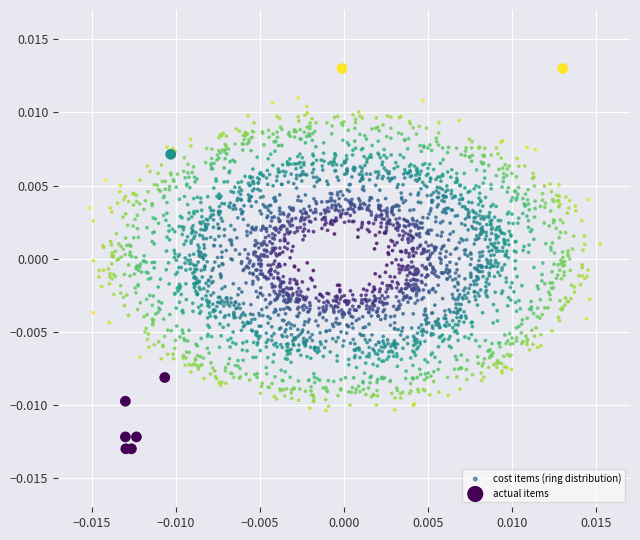

Which series reaches the minimum Y coordinate?

actual items